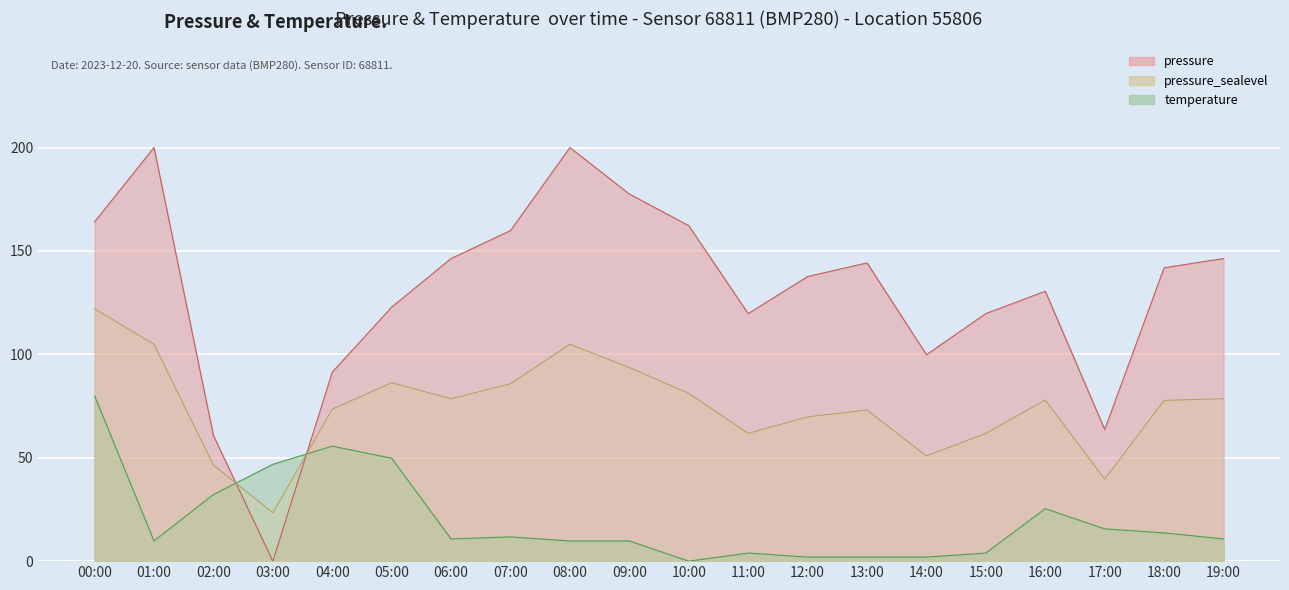

What is the difference between the highest and lowest values at 10:00?

162.2